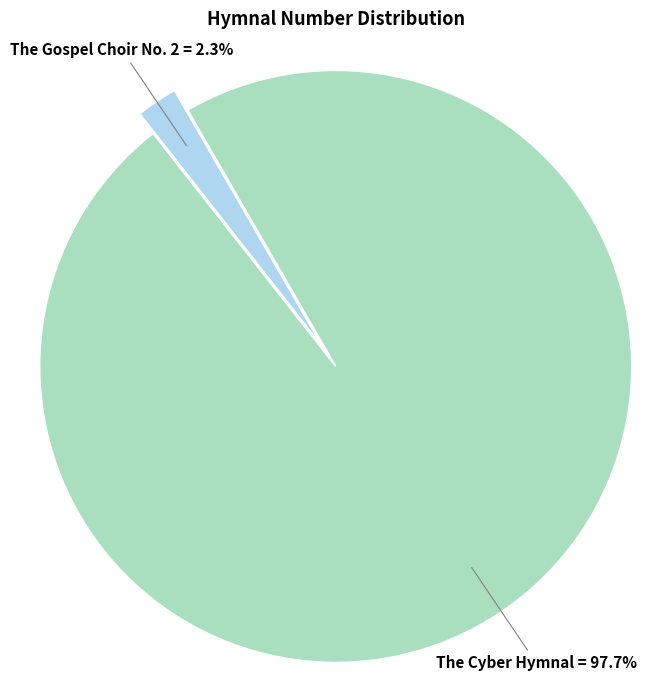

Which has a higher value, The Gospel Choir No. 2 or The Cyber Hymnal?

The Cyber Hymnal